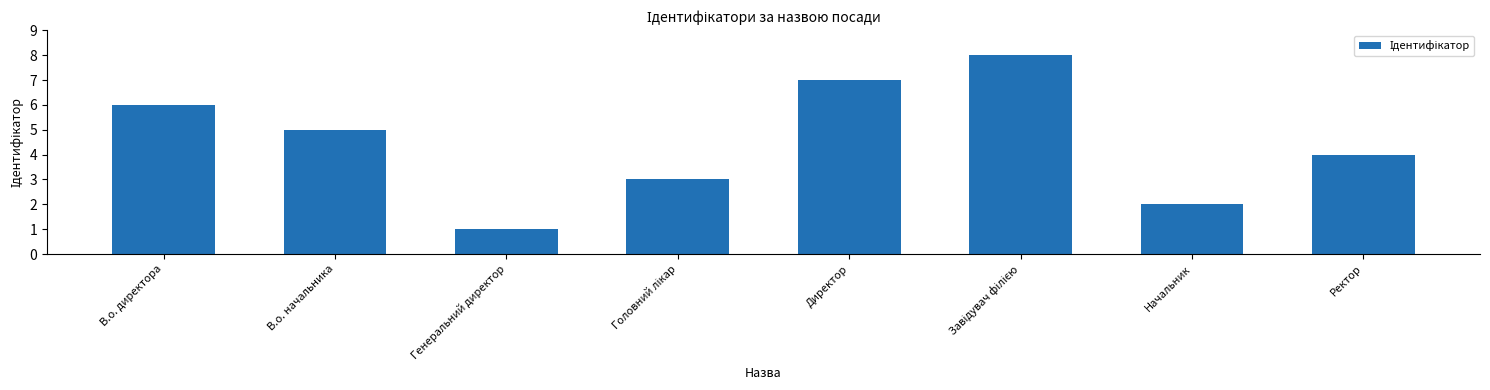

True or false: the data shows 2 at Ректор.

False